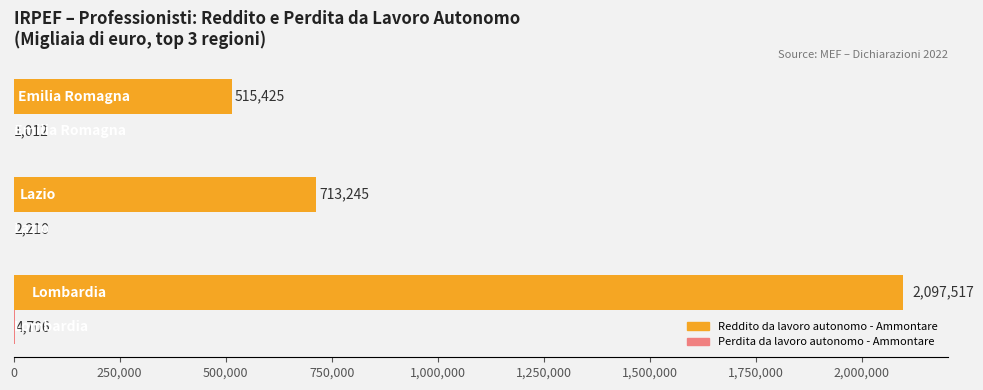

Which series has the largest total across all categories?

Reddito da lavoro autonomo - Ammontare